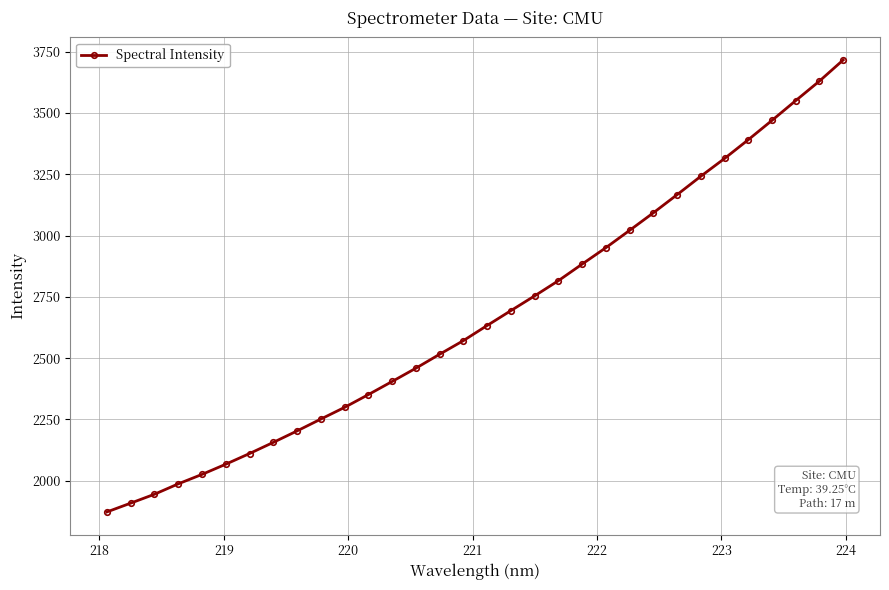

What is the greatest value displayed?

3716.1